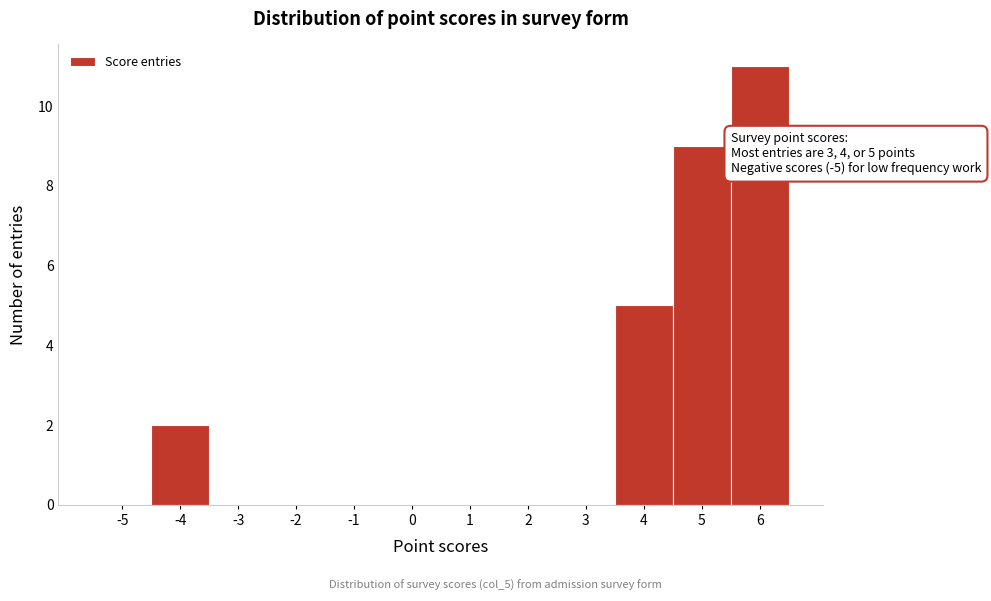

Reading right to left, list all the values displayed in this chart.

6=11	5=9	4=5	3=0	2=0	1=0	0=0	-1=0	-2=0	-3=0	-4=2	-5=0